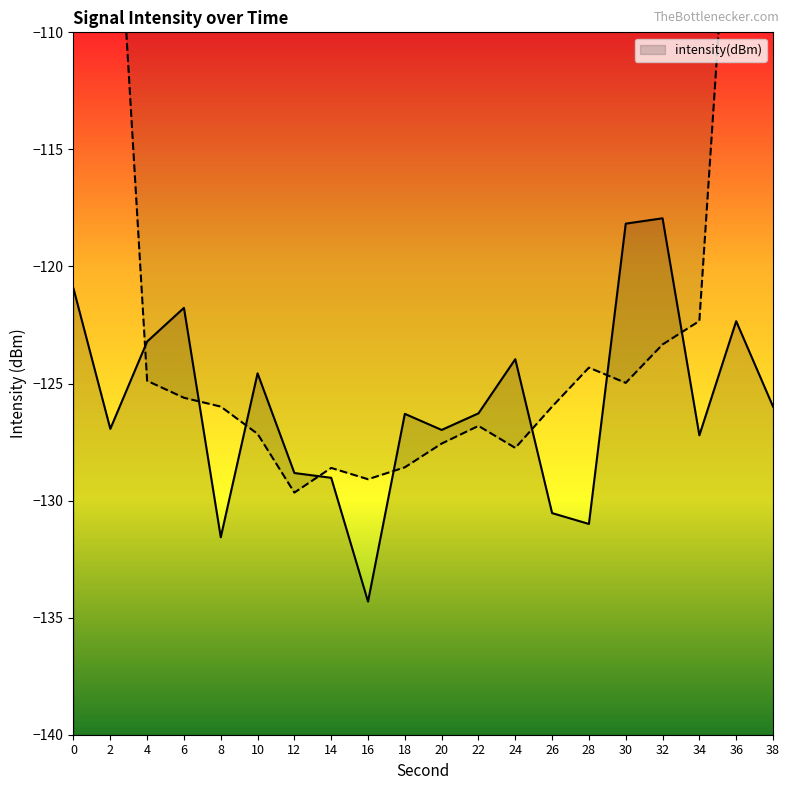

Reading left to right, extract all data points from this chart.

0=-120.9	2=-126.9	4=-123.2	6=-121.8	8=-131.6	10=-124.6	12=-128.8	14=-129.0	16=-134.3	18=-126.3	20=-127.0	22=-126.3	24=-124.0	26=-130.5	28=-131.0	30=-118.2	32=-117.9	34=-127.2	36=-122.3	38=-126.0